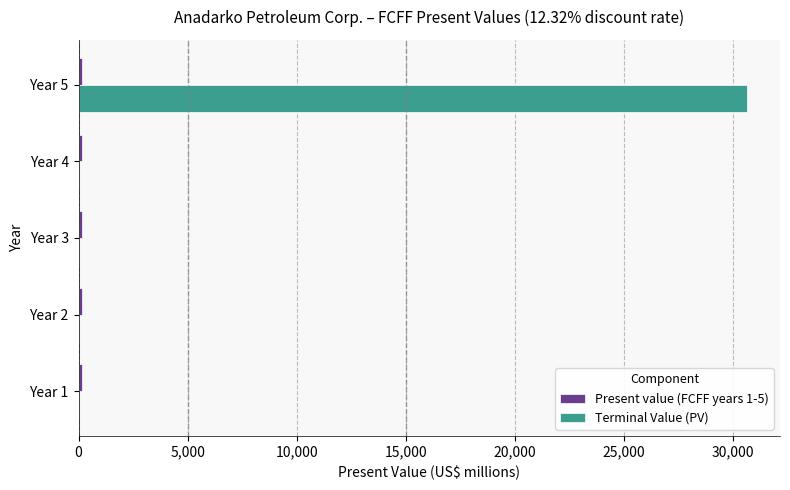

At which category is the sum across all series the highest?

Year 5